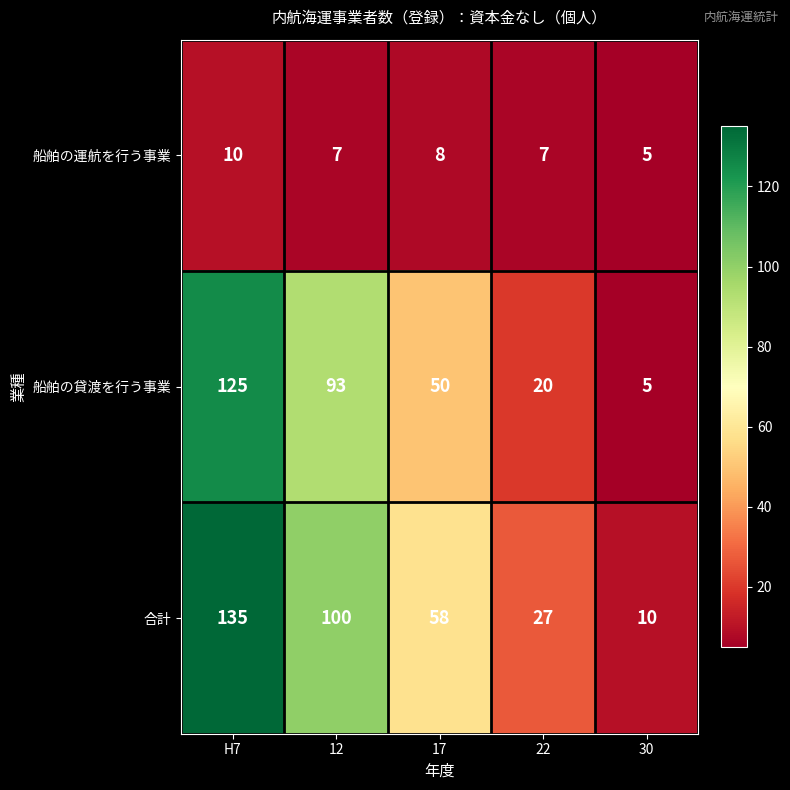

What is the smallest value displayed?

5